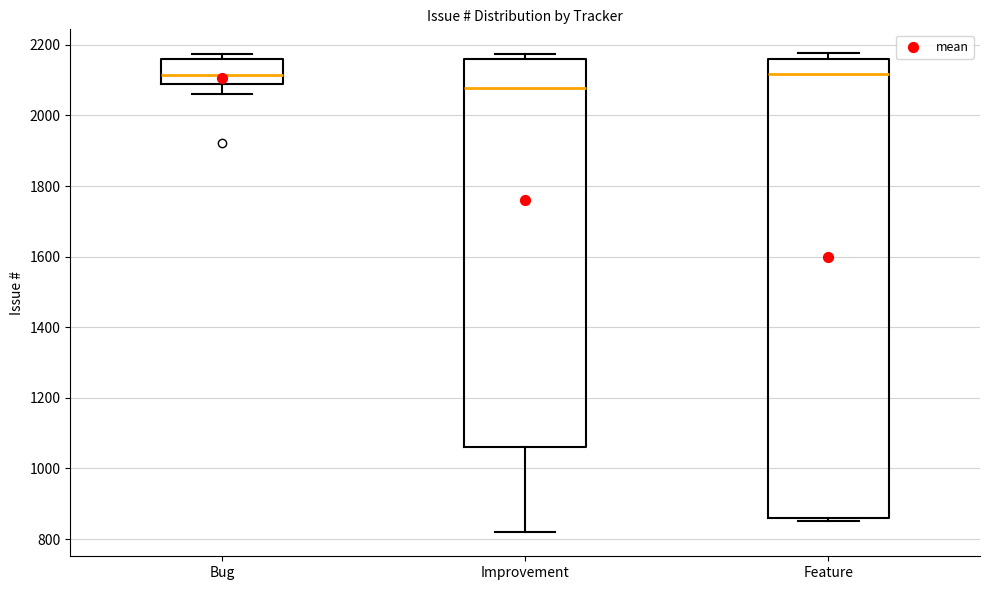

Which box is the tallest, from its lower edge to its upper edge?

Feature